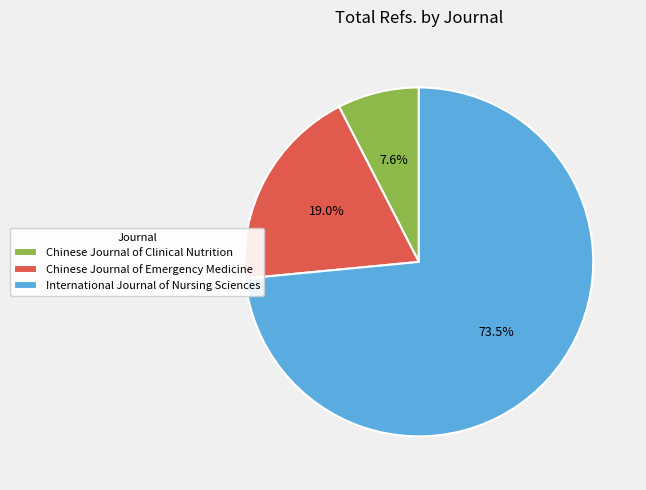

Does Chinese Journal of Emergency Medicine account for over 50% of the chart?

No